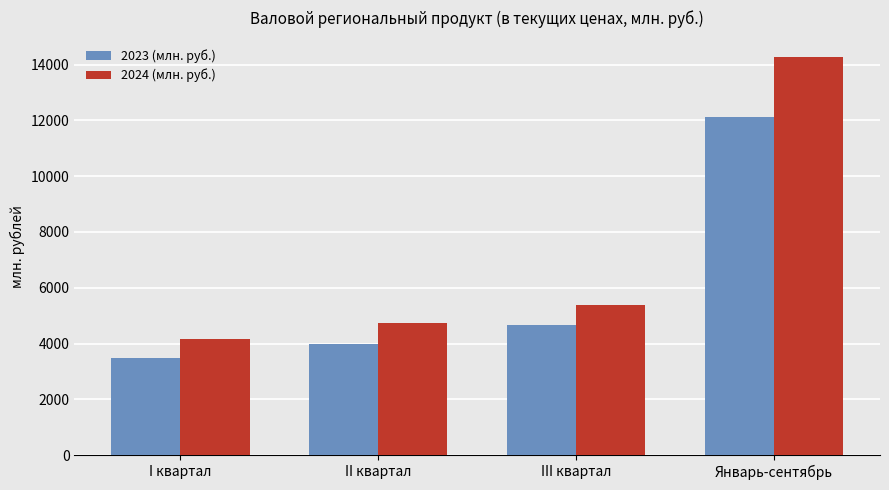

Is it true that 2023 (млн. руб.) equals 3477.6 at I квартал?

True